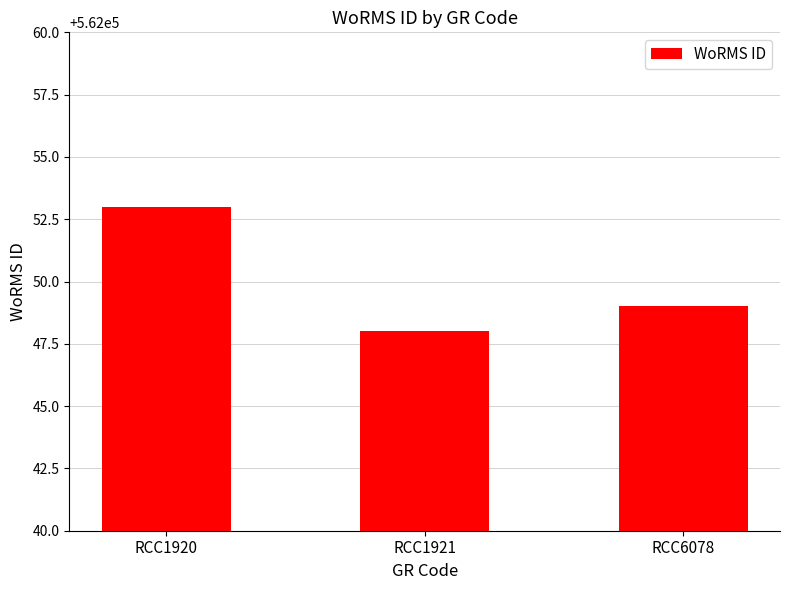

The value at RCC1921 is 897593. True or false?

False